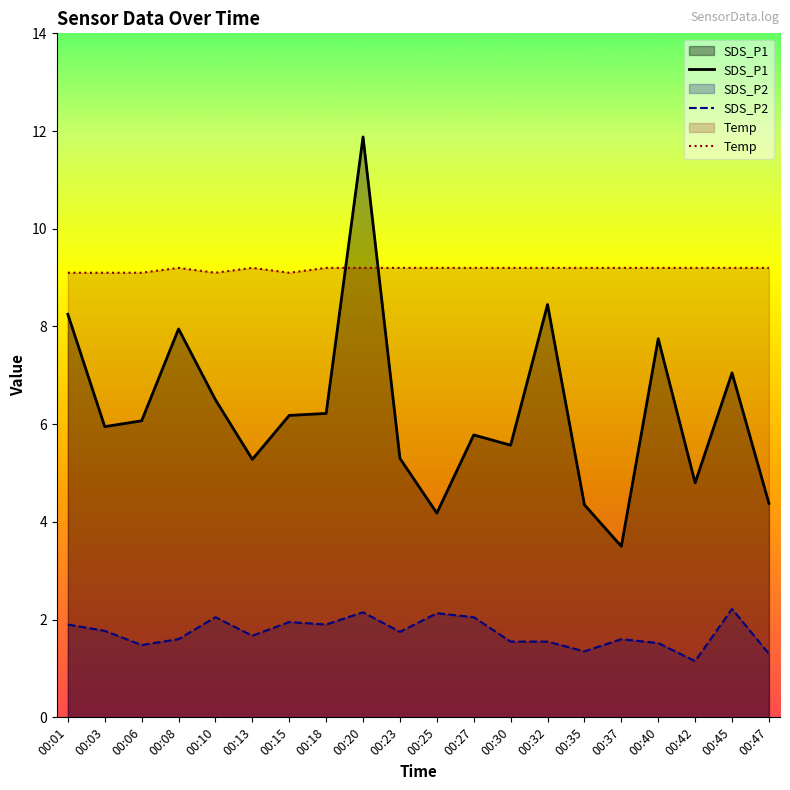

What is the sum of the Temp values at 00:06 and 00:15?

18.2